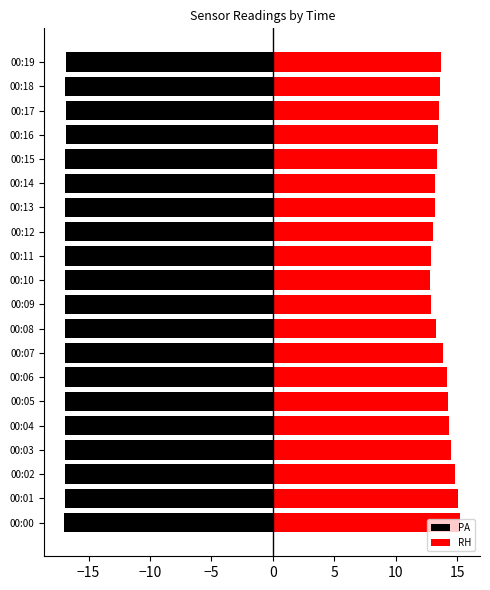

What is the total value across all series at 00:12?

-3.9